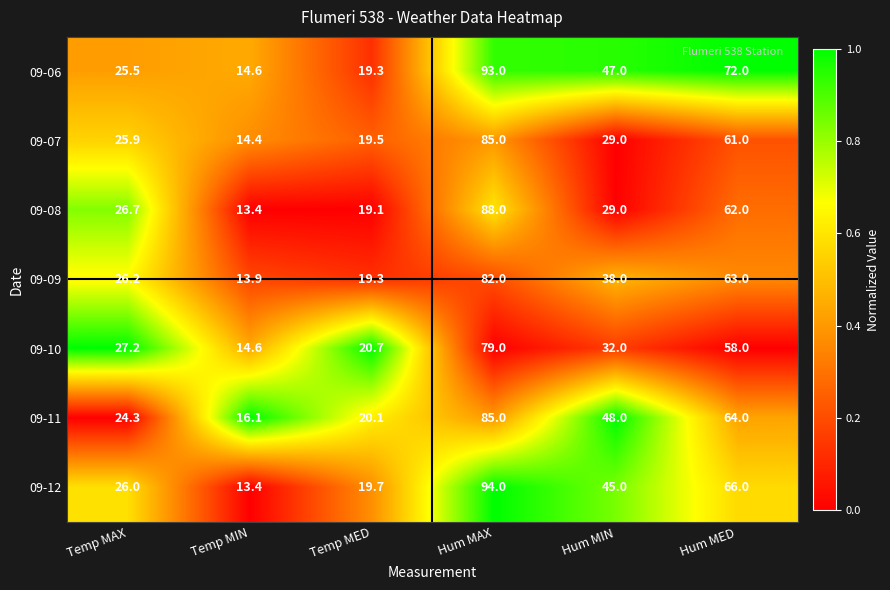

What is the difference between the highest and lowest values at Temp MAX?

2.9